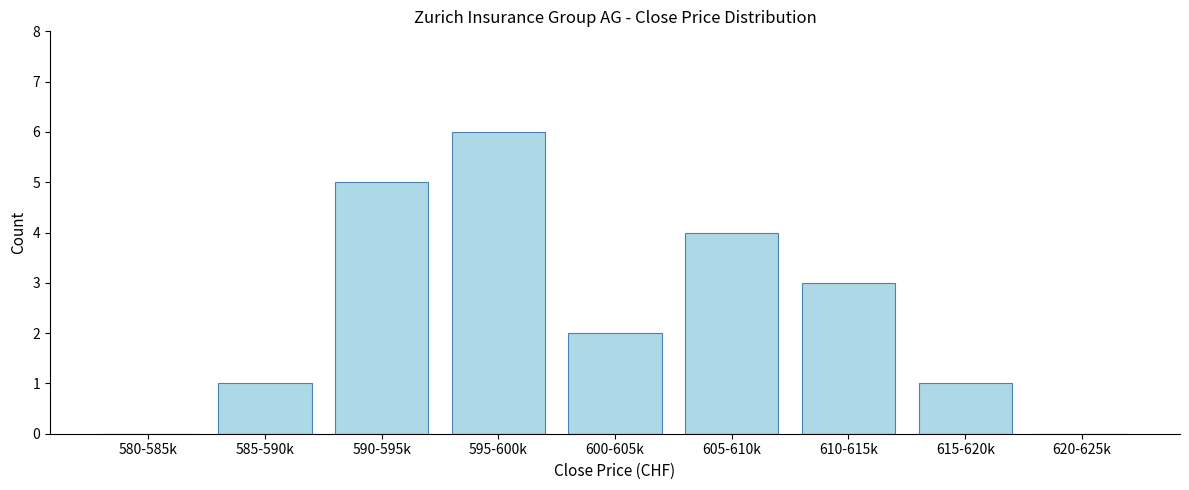

Reading left to right, extract all data points from this chart.

580-585k=0	585-590k=1	590-595k=5	595-600k=6	600-605k=2	605-610k=4	610-615k=3	615-620k=1	620-625k=0